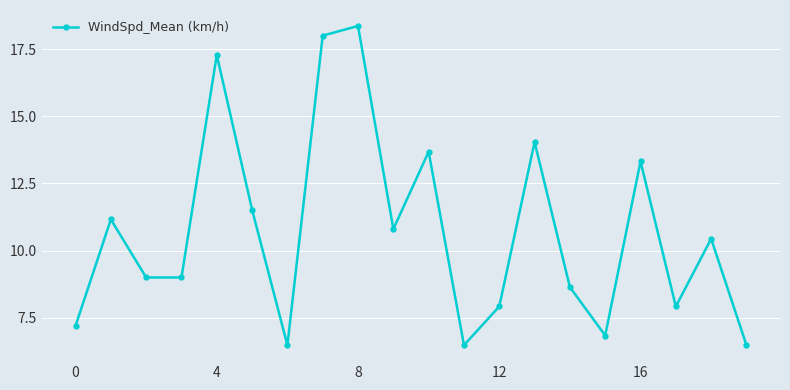

How many values are below 10?

10